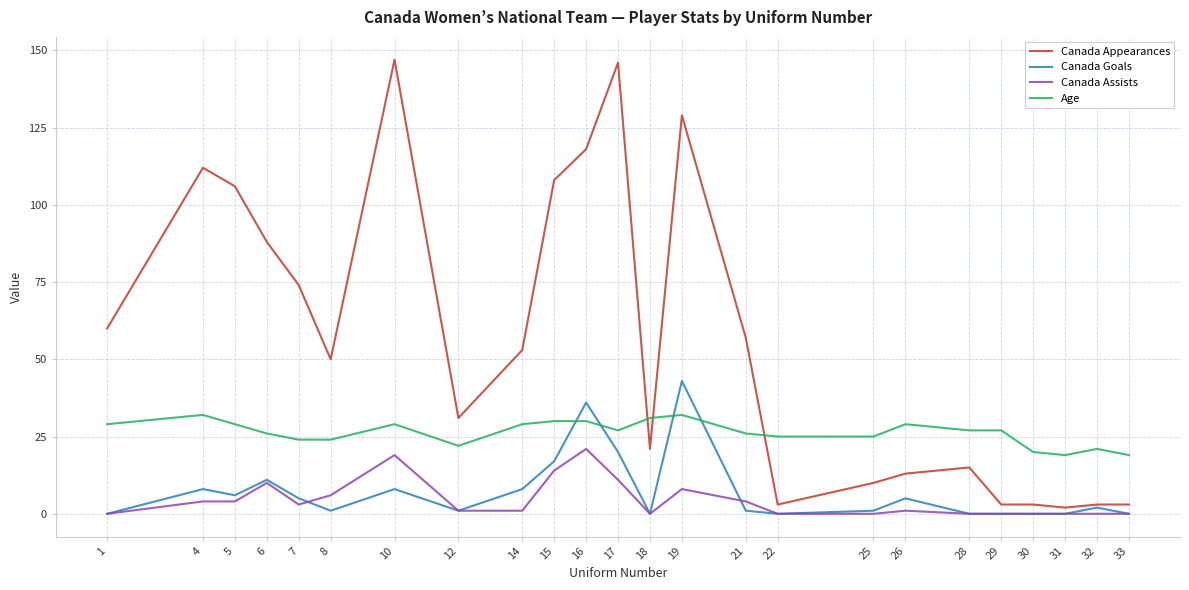

List the series in order of their peak value, highest first.

Canada Appearances, Canada Goals, Age, Canada Assists